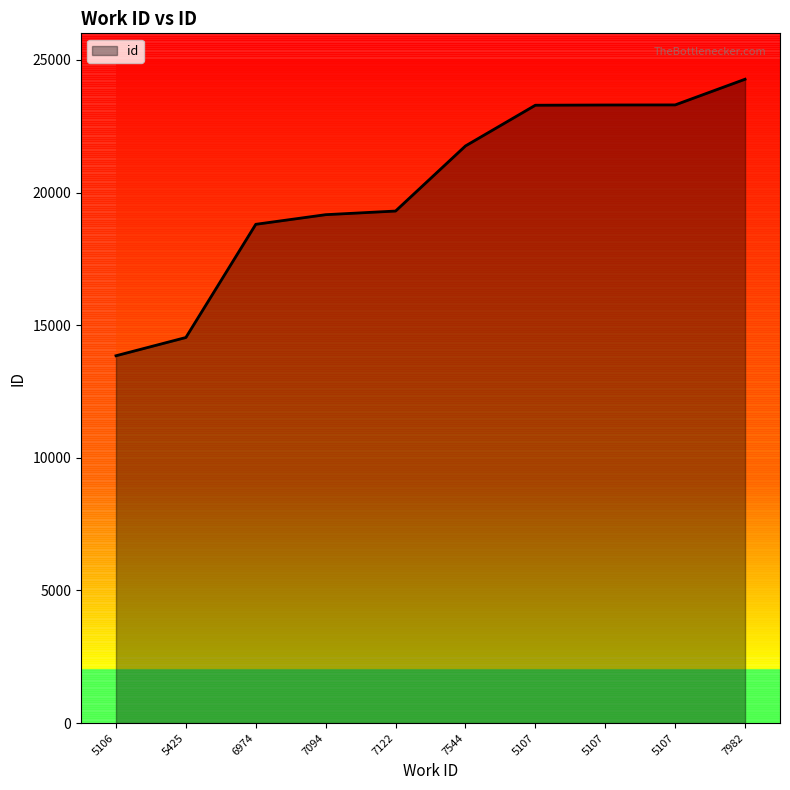

At which label is the value closest to 19058?

7094